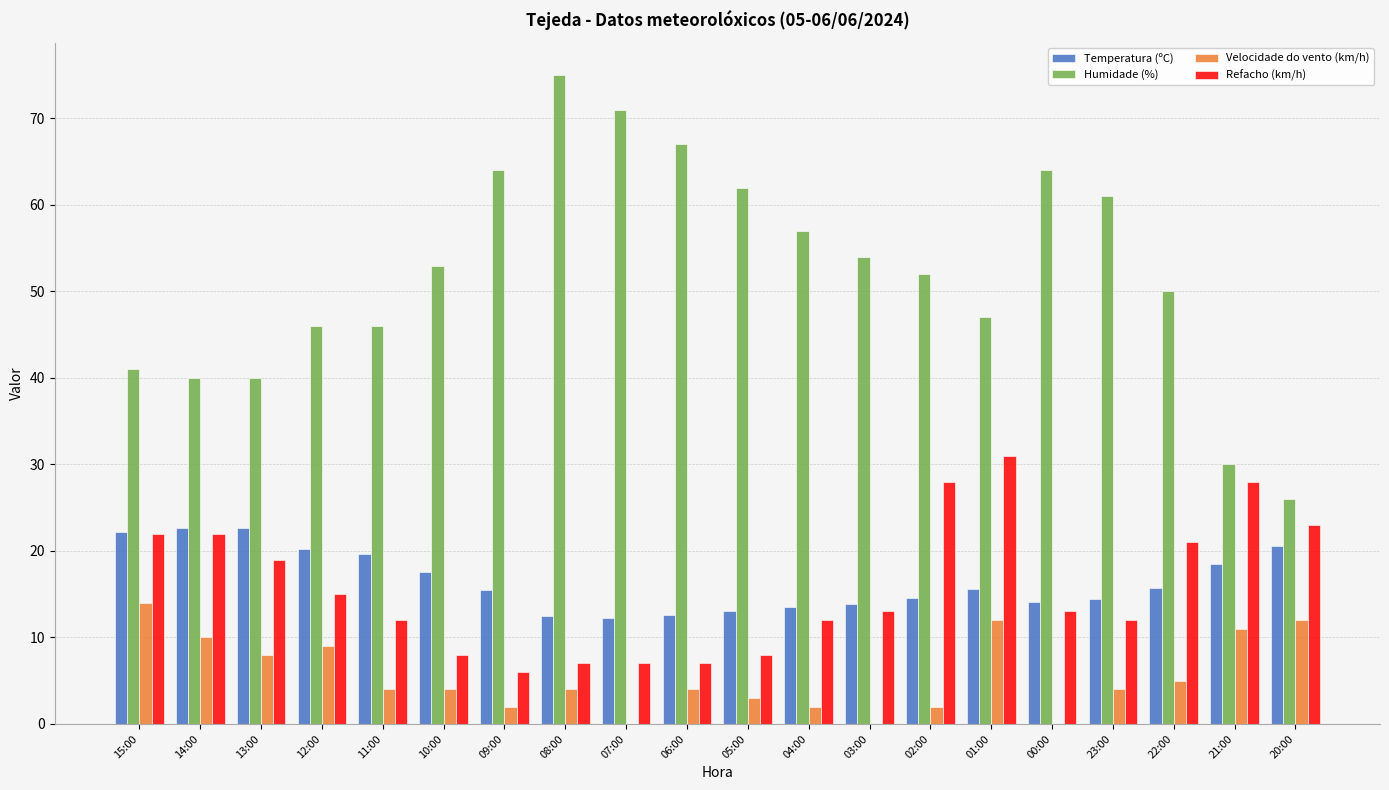

Where does the Velocidade do vento (km/h) series first go above 4?

15:00